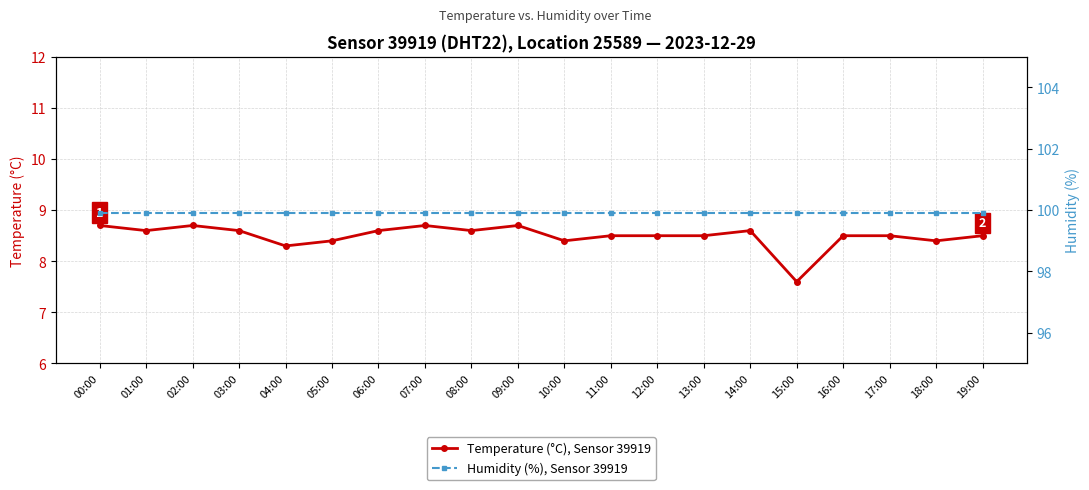

True or false: Temperature (°C), Sensor 39919 has more than 2 points higher than both neighbors.

True